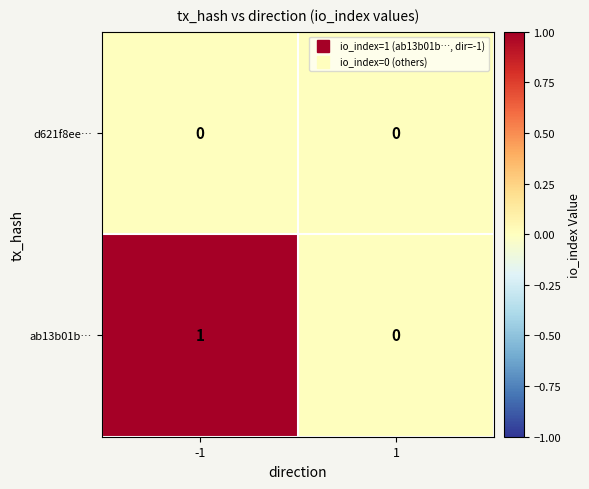

True or false: ab13b01b… has a value of 0 at 1.

True